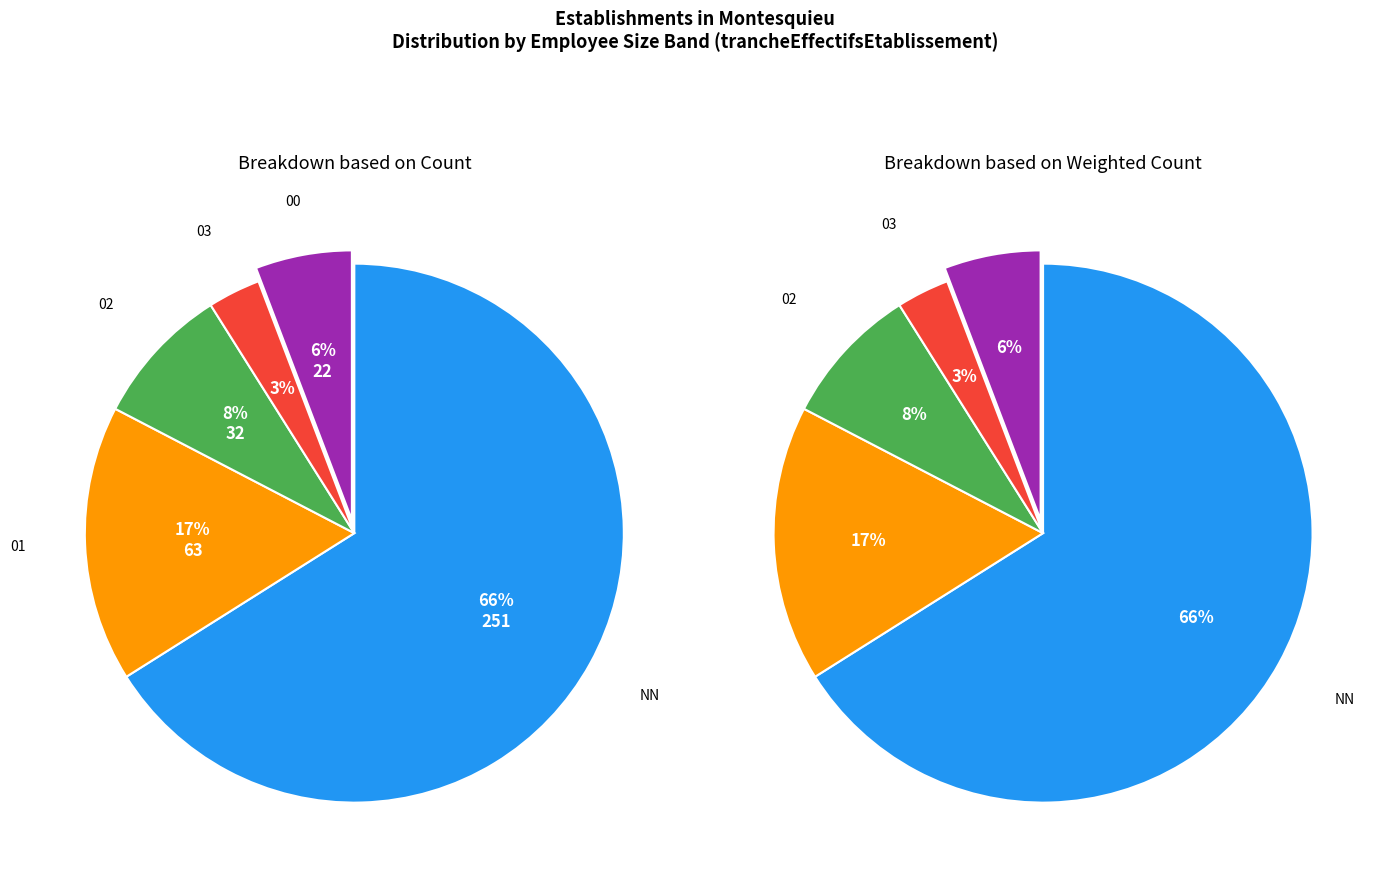

To the nearest percent, what portion does NN represent?

66%